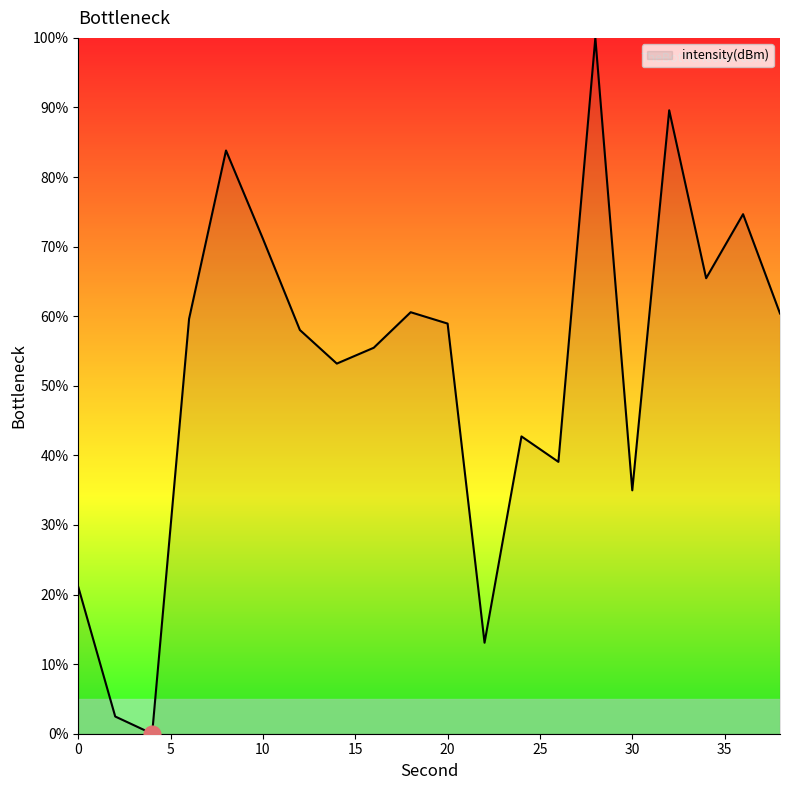

What is the greatest value displayed?

100.0